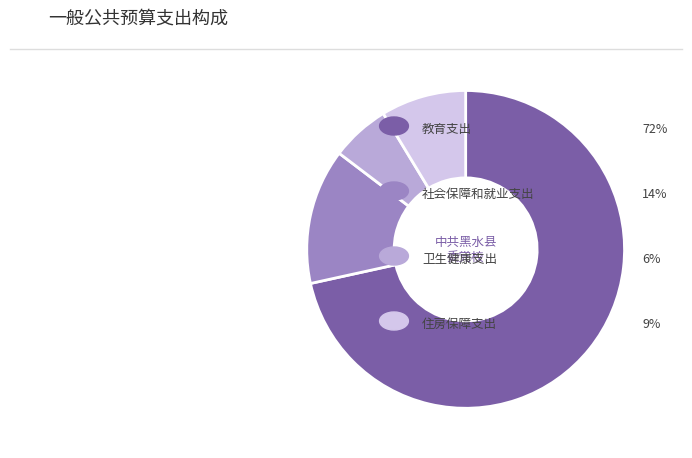

Is there a majority slice in this chart?

Yes